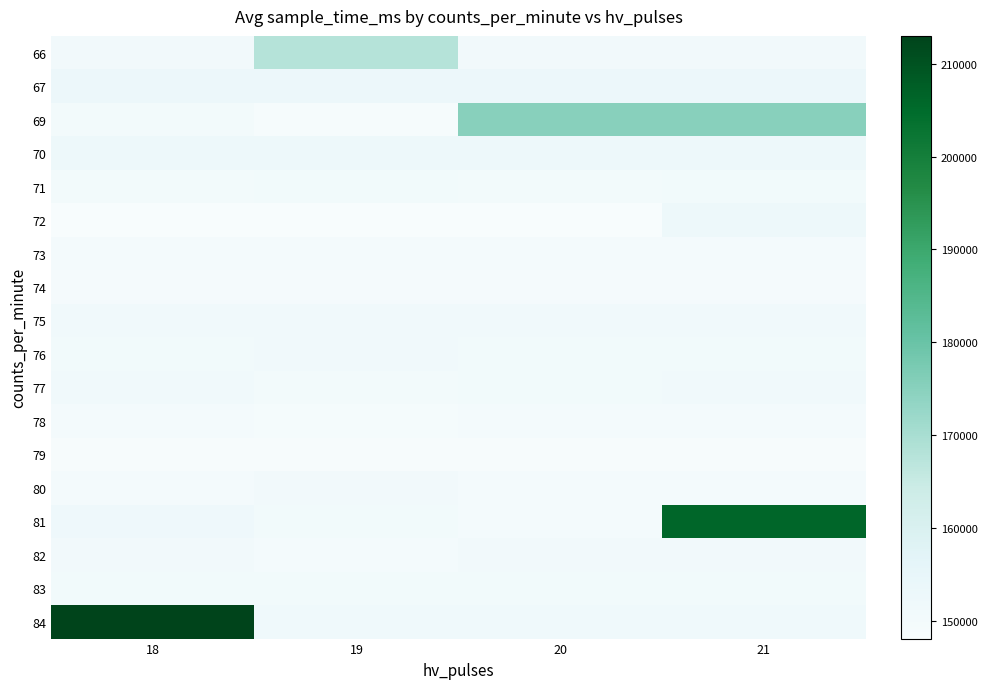

Which series has the widest spread of values?

84